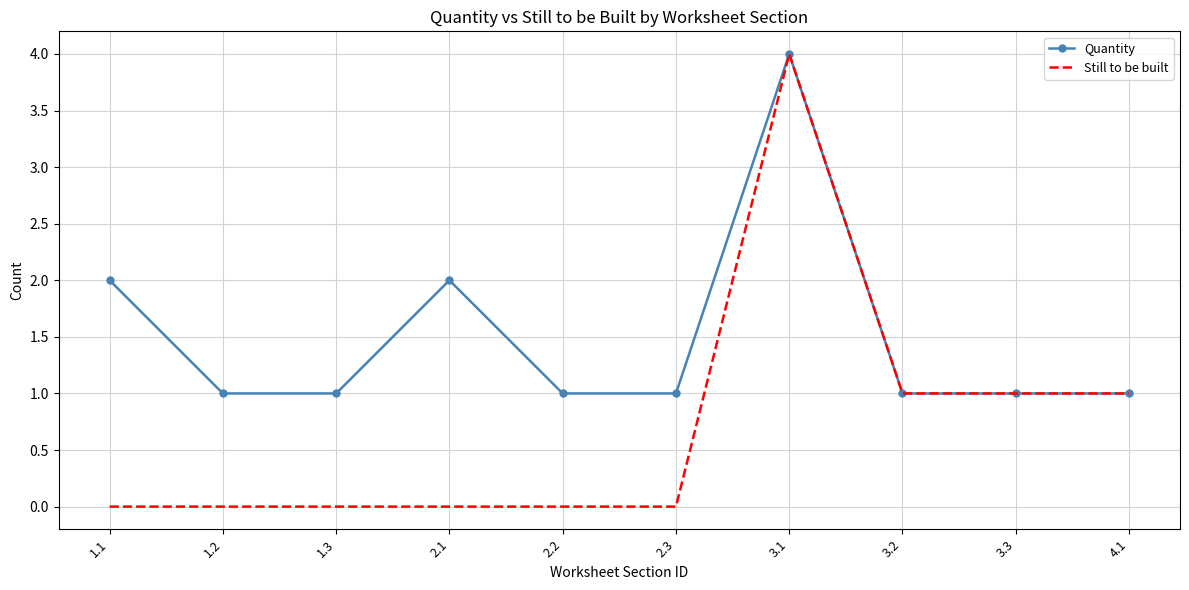

The Still to be built series shows 2 at 2.3. True or false?

False